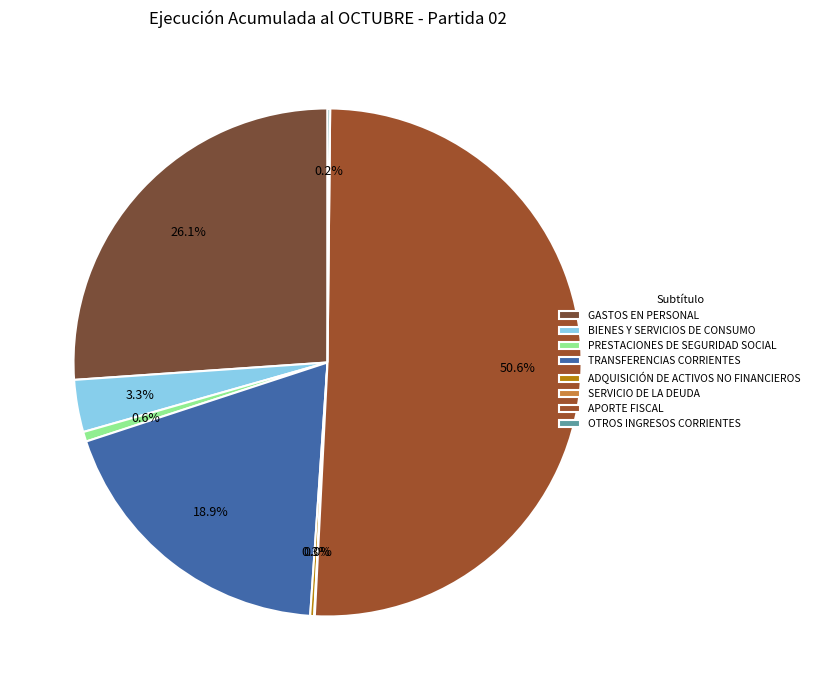

To the nearest percent, what is the average slice percentage?

12%